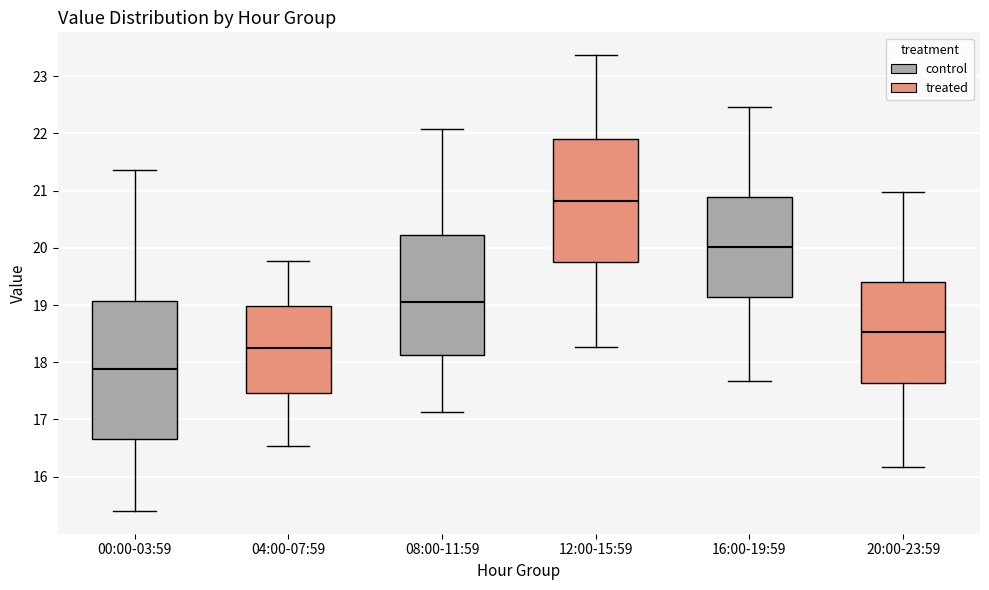

Comparing the boxes themselves (not the whiskers), which one is the tallest?

00:00-03:59